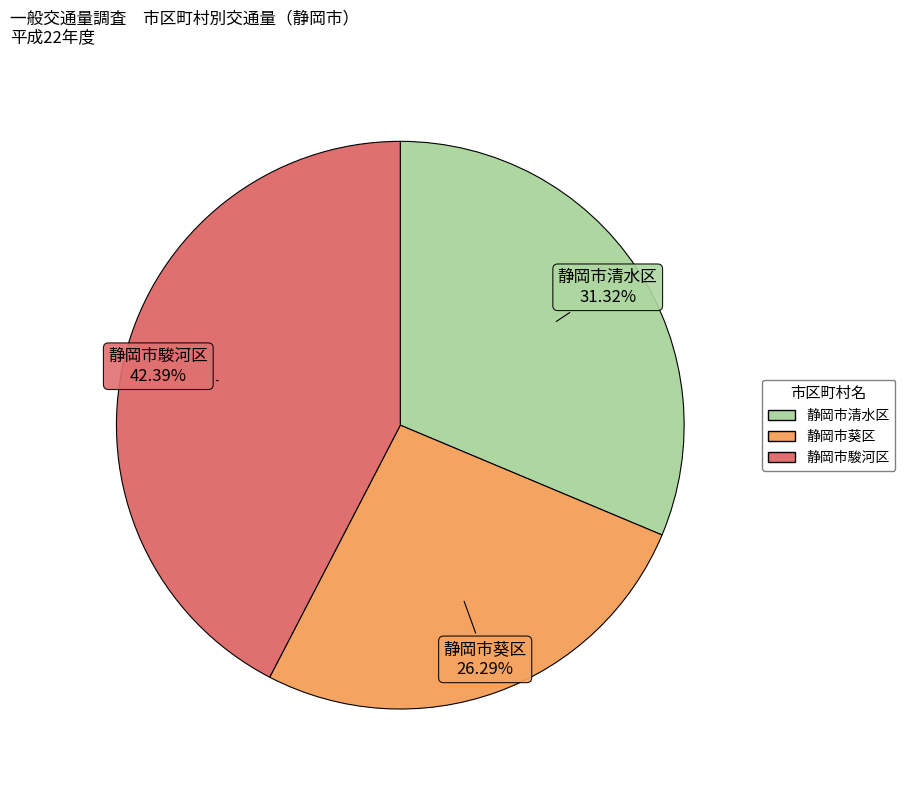

Is 静岡市駿河区 the majority of the pie?

No